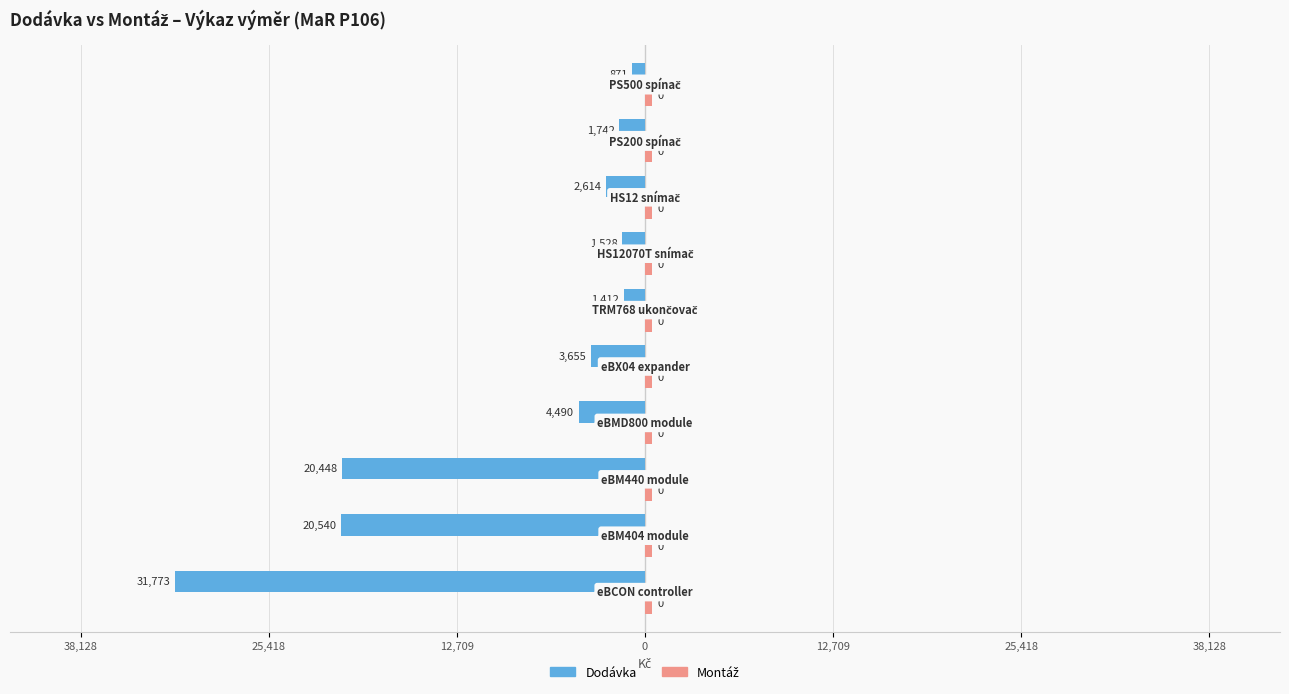

Are the bars horizontal?

Yes